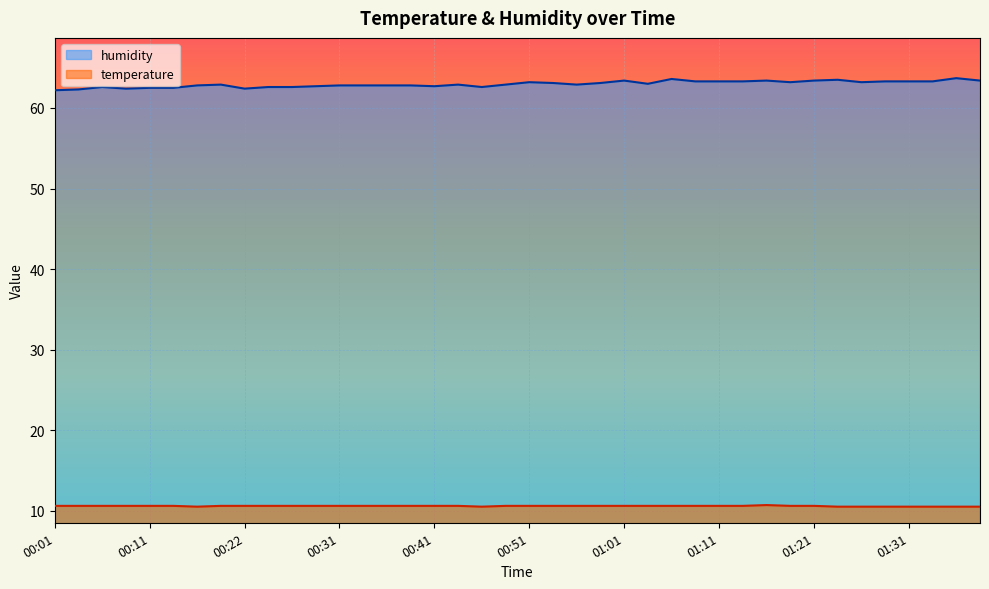

What is the sum of the temperature values at 00:31 and 00:53?

21.2